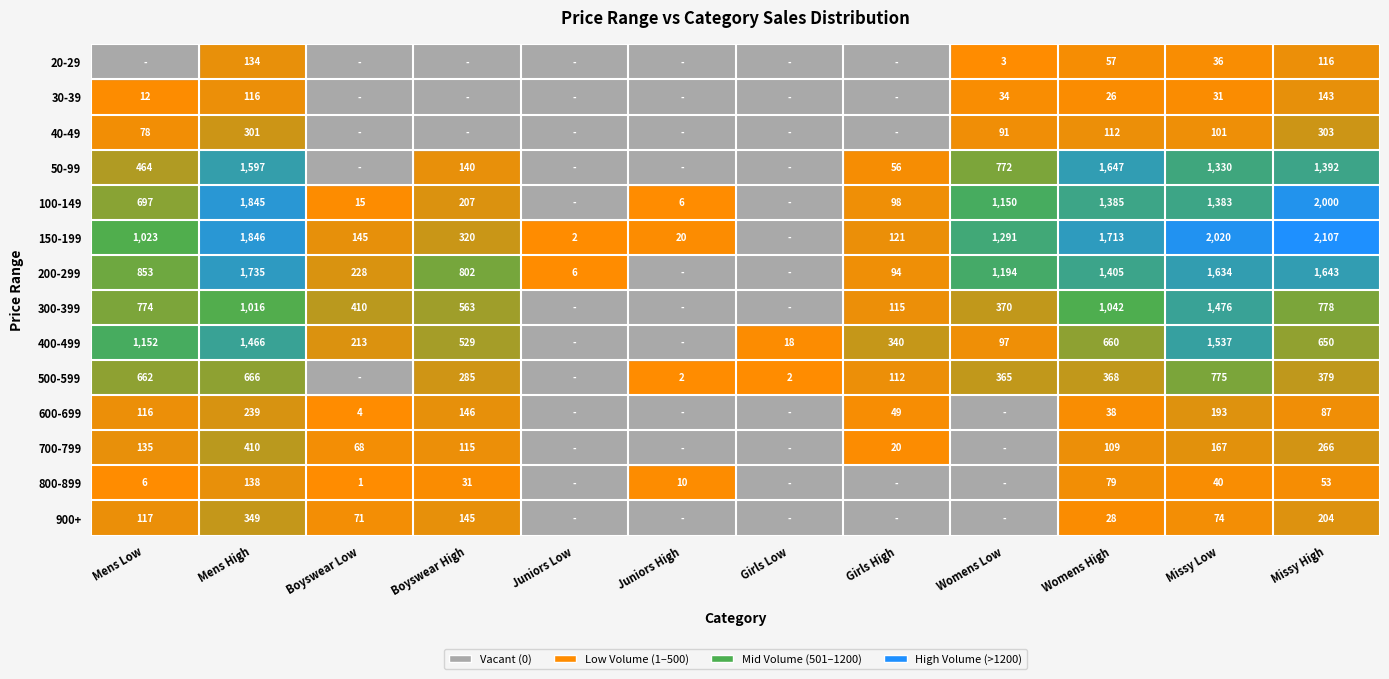

What is the difference between the 300-399 values at Mens Low and Mens High?

242